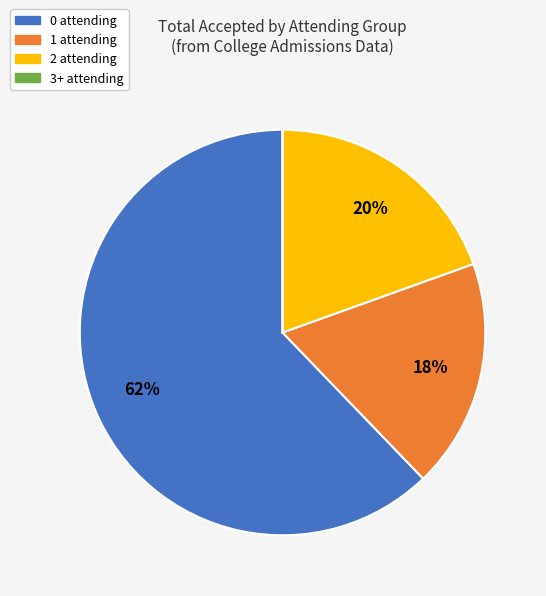

To the nearest percent, what is the combined percentage of 2 attending and 0 attending?

82%